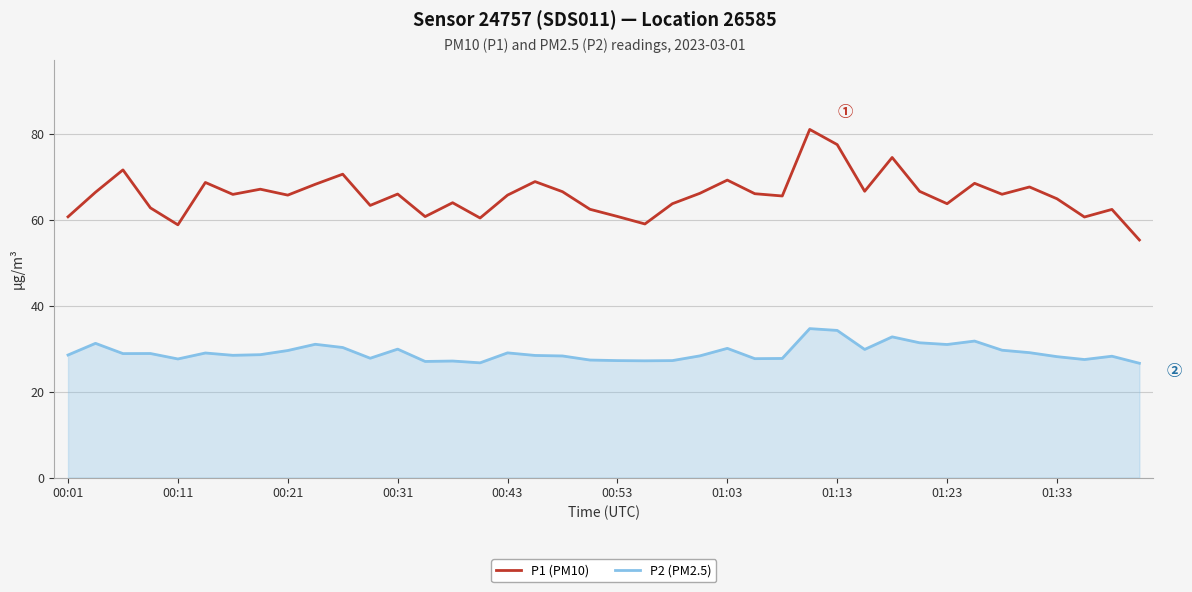

Which series has the largest total across all categories?

P1 (PM10)